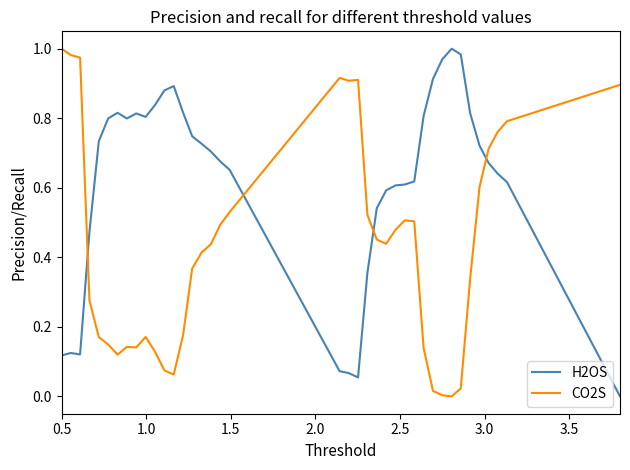

True or false: CO2S and H2OS intersect in this chart.

True